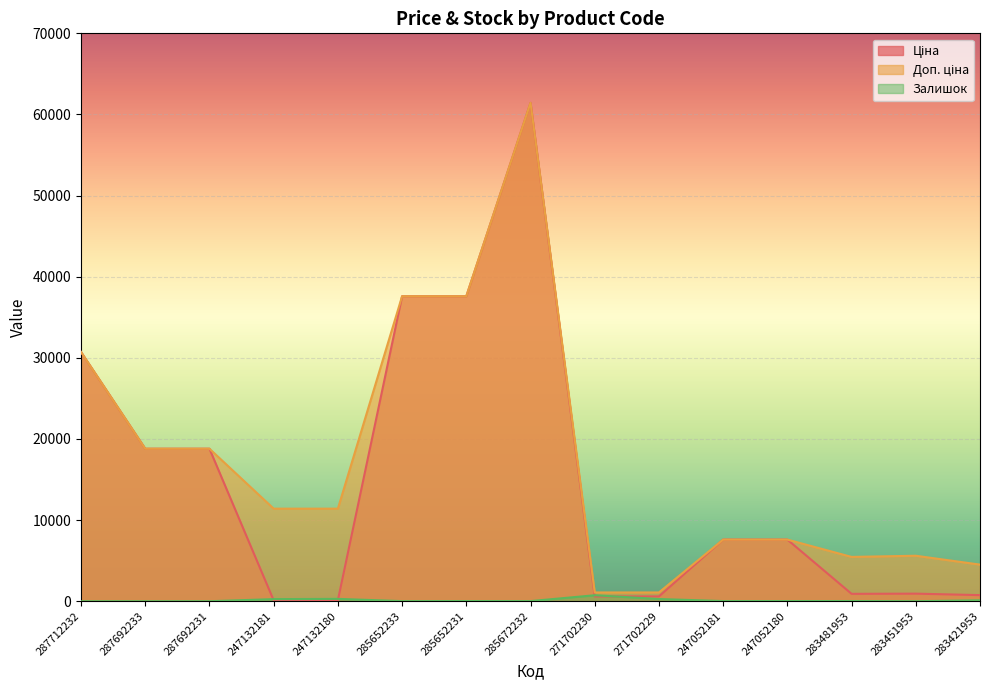

True or false: Залишок has a value of 26.9 at 285672232.

False